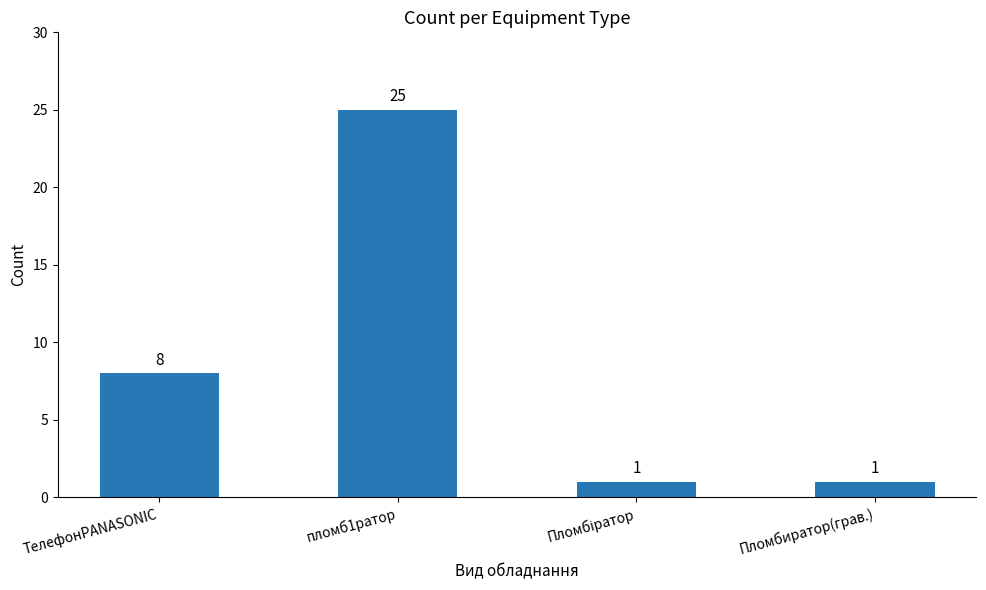

What is the difference between the second highest and minimum values?

7